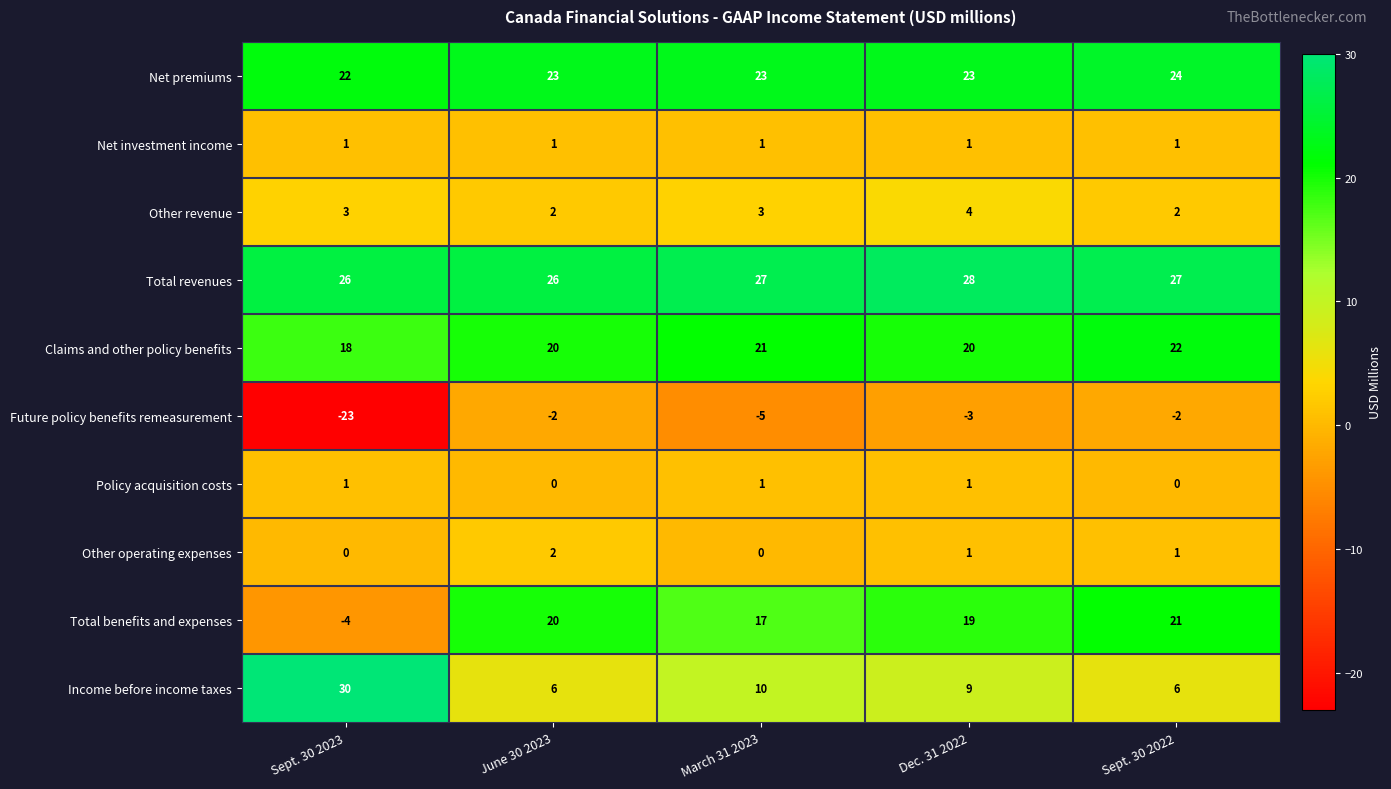

What is the minimum value shown in the chart?

-23